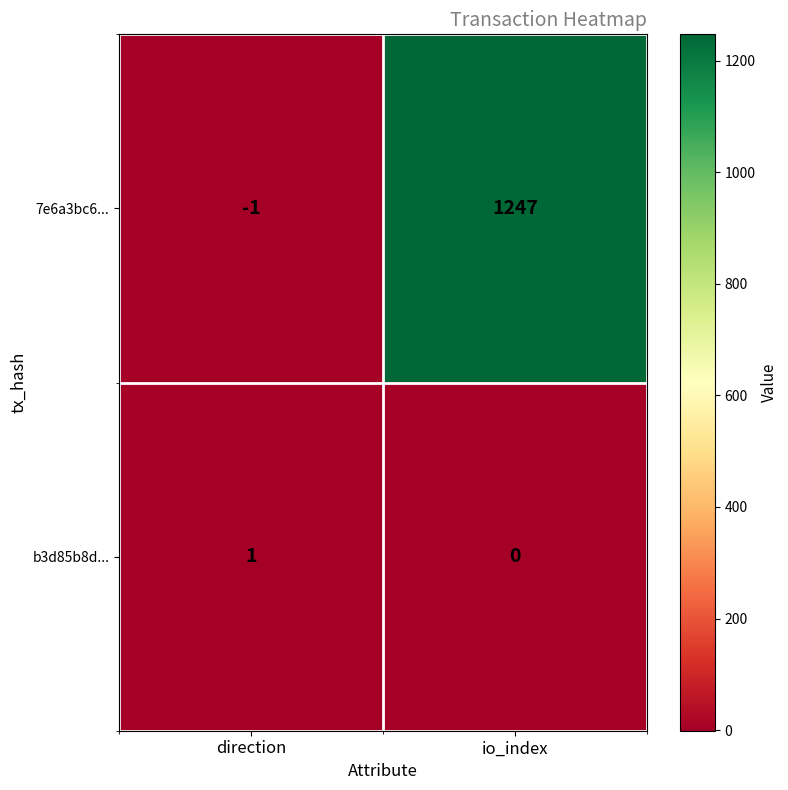

Which label corresponds to the largest value in the chart?

io_index